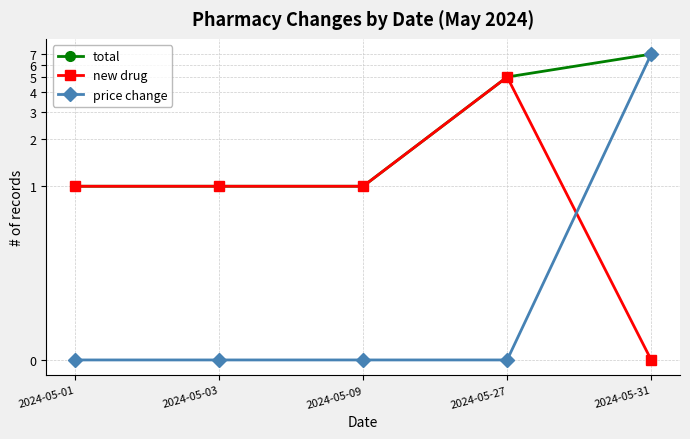

Where is price change nearest to the value 3?

2024-05-01